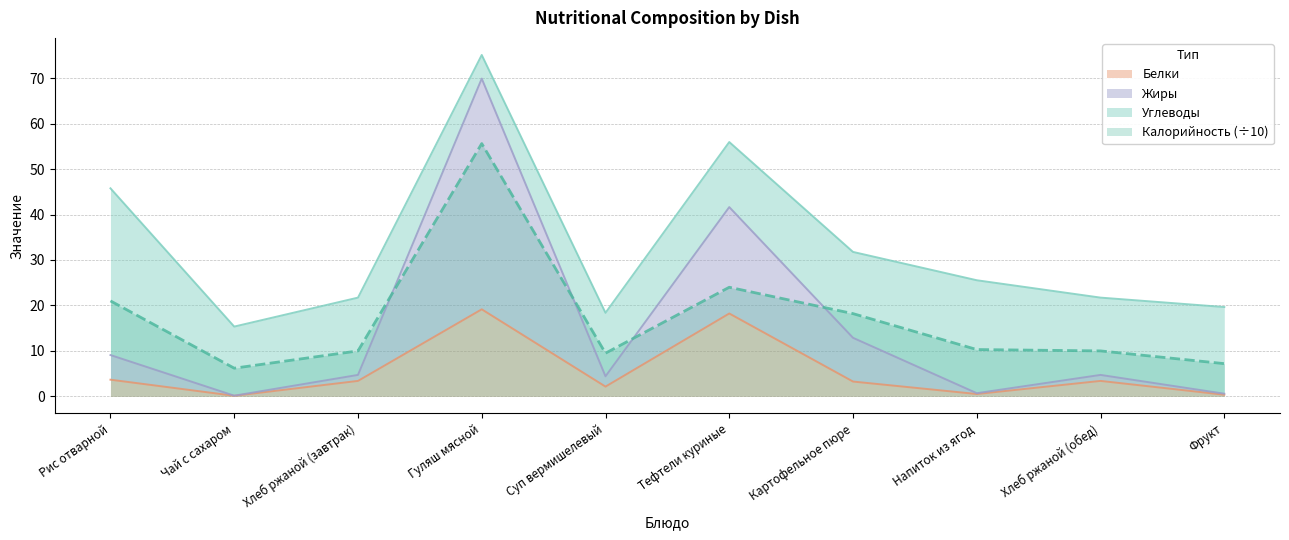

How many categories are shown in the chart?

10